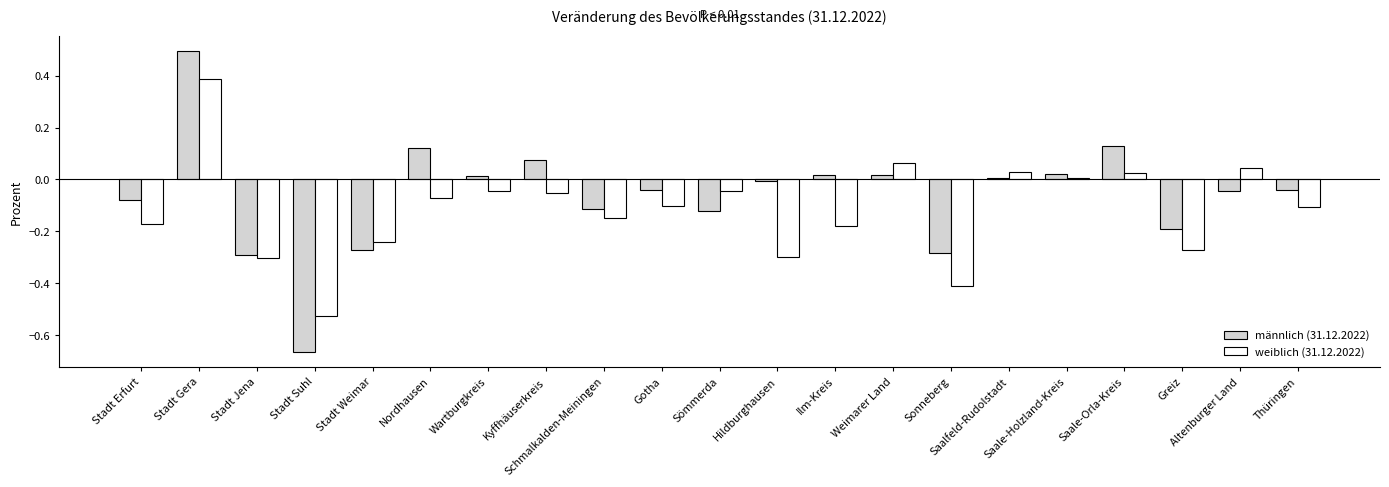

The männlich (31.12.2022) series shows -0.5 at Stadt Jena. True or false?

False